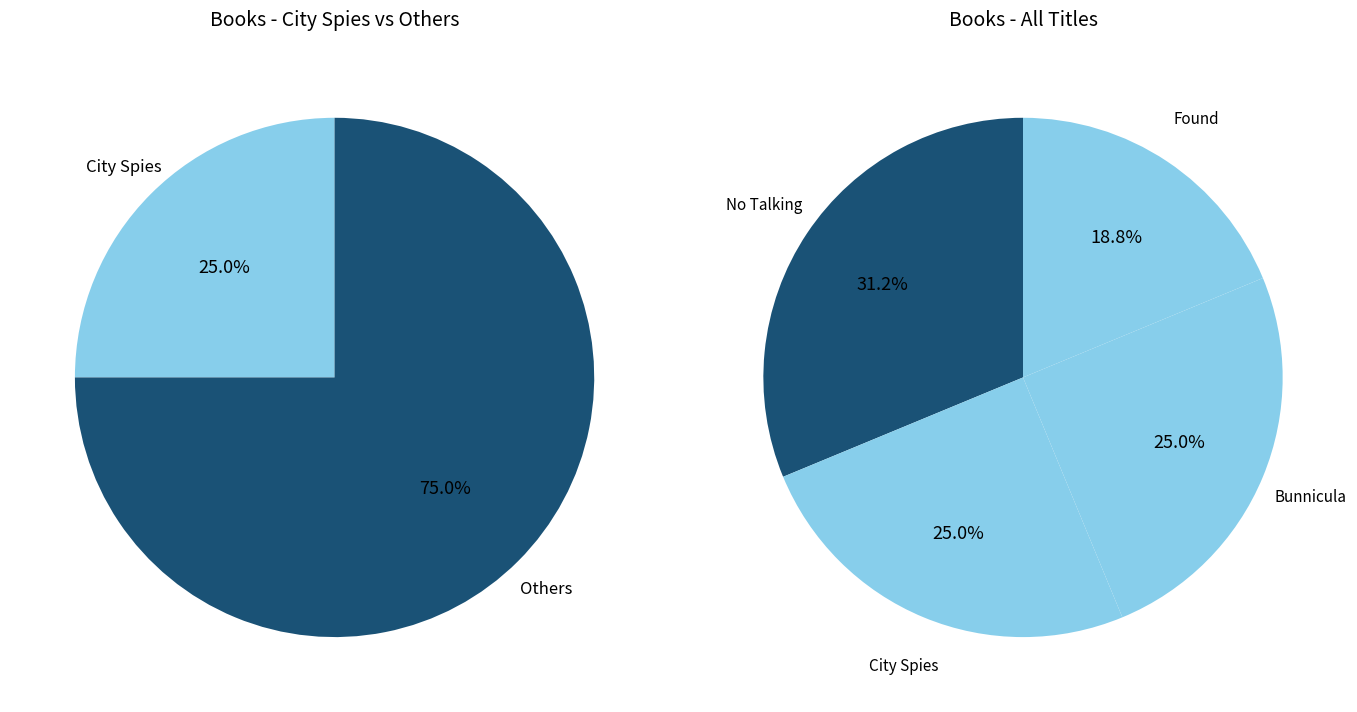

Is it true that Bunnicula is 25% of the pie?

True